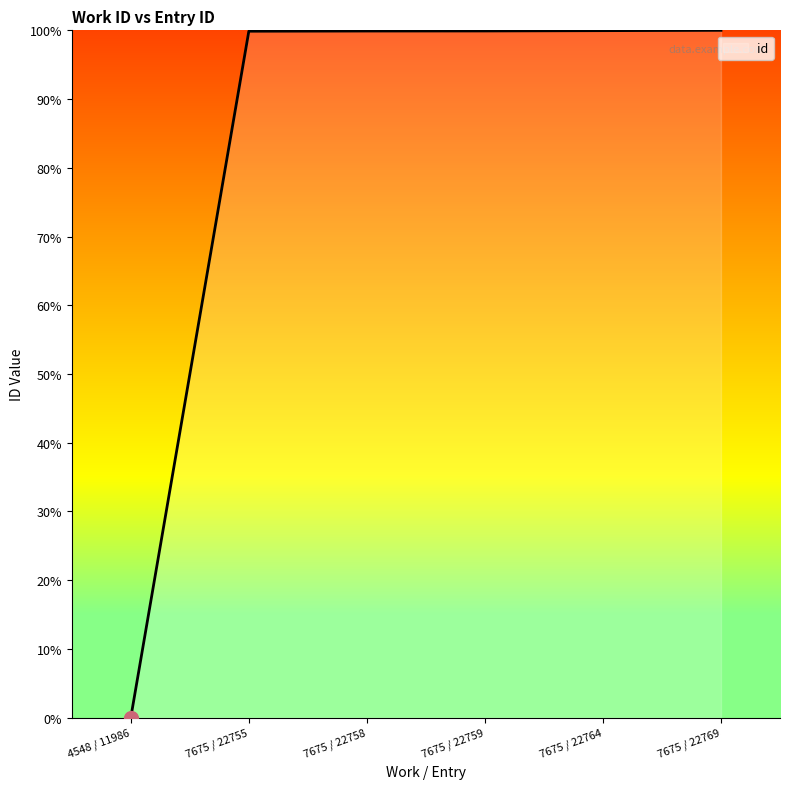

Between 7675 / 22764 and 4548 / 11986, which is larger?

7675 / 22764